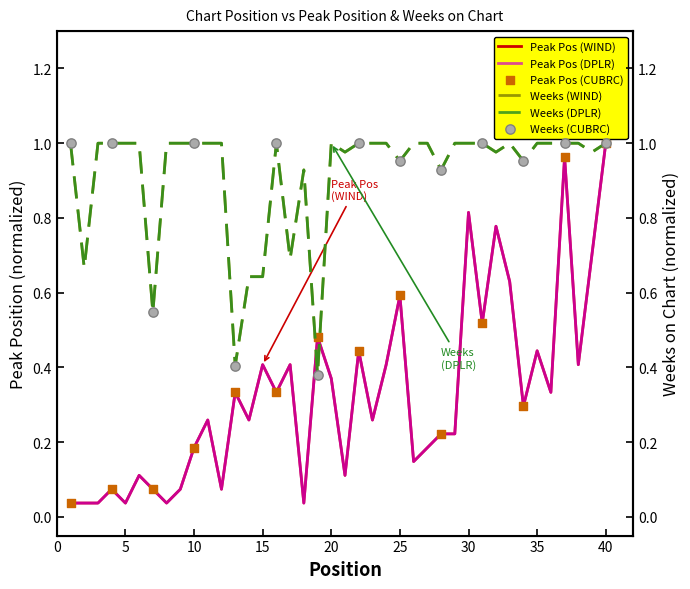

Is the value of Peak Position at 22 greater than the value of Weeks on Chart at 33?

No